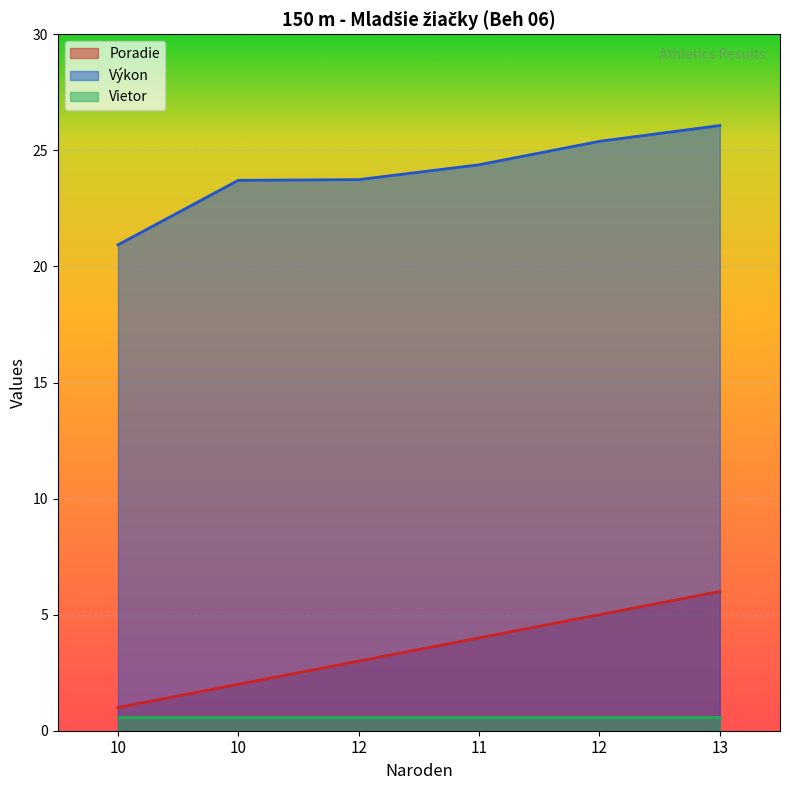

What is the label of the 1st point from the left?

10